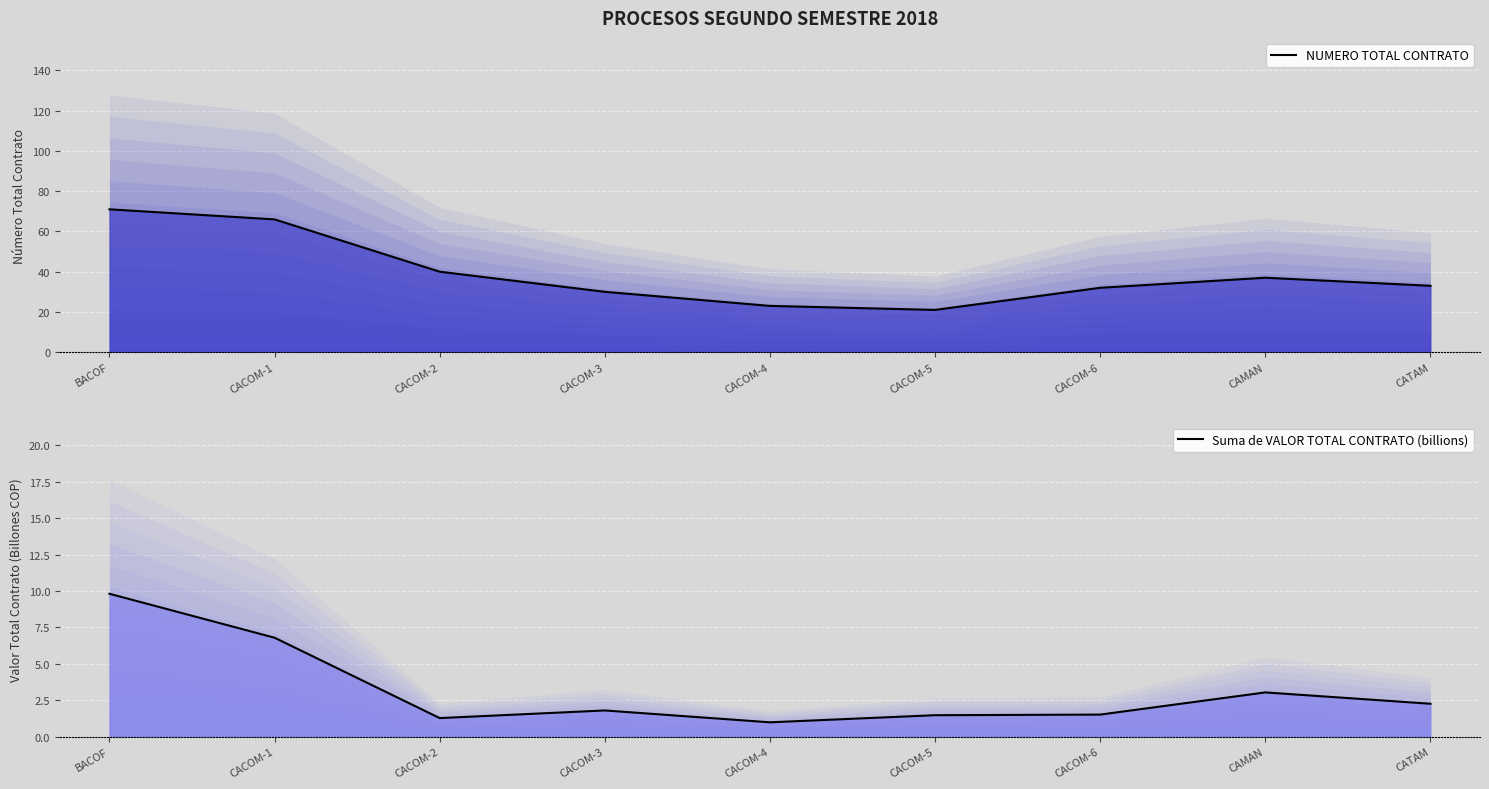

What is the value of the Suma de VALOR TOTAL CONTRATO (billions) point at the 6th from the left?

1.5